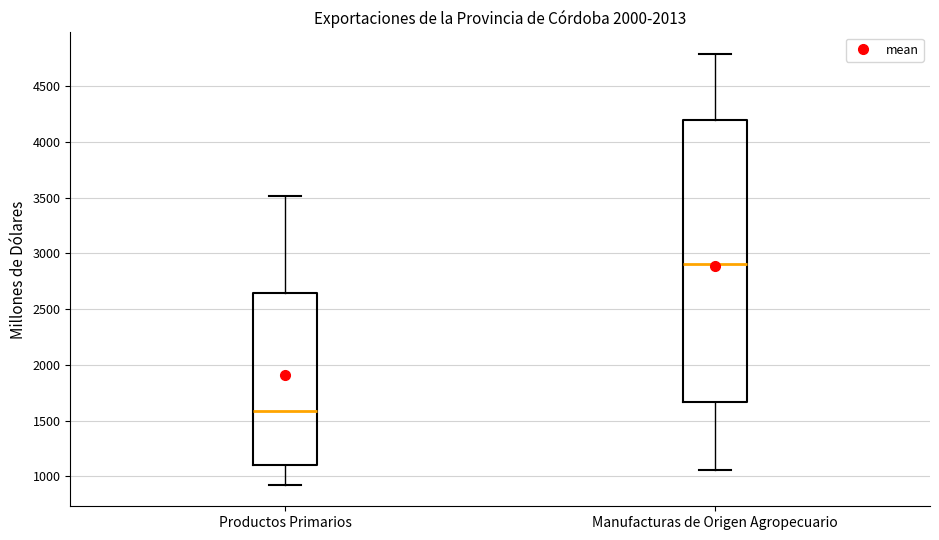

Comparing the boxes themselves (not the whiskers), which one is the tallest?

Manufacturas de Origen Agropecuario